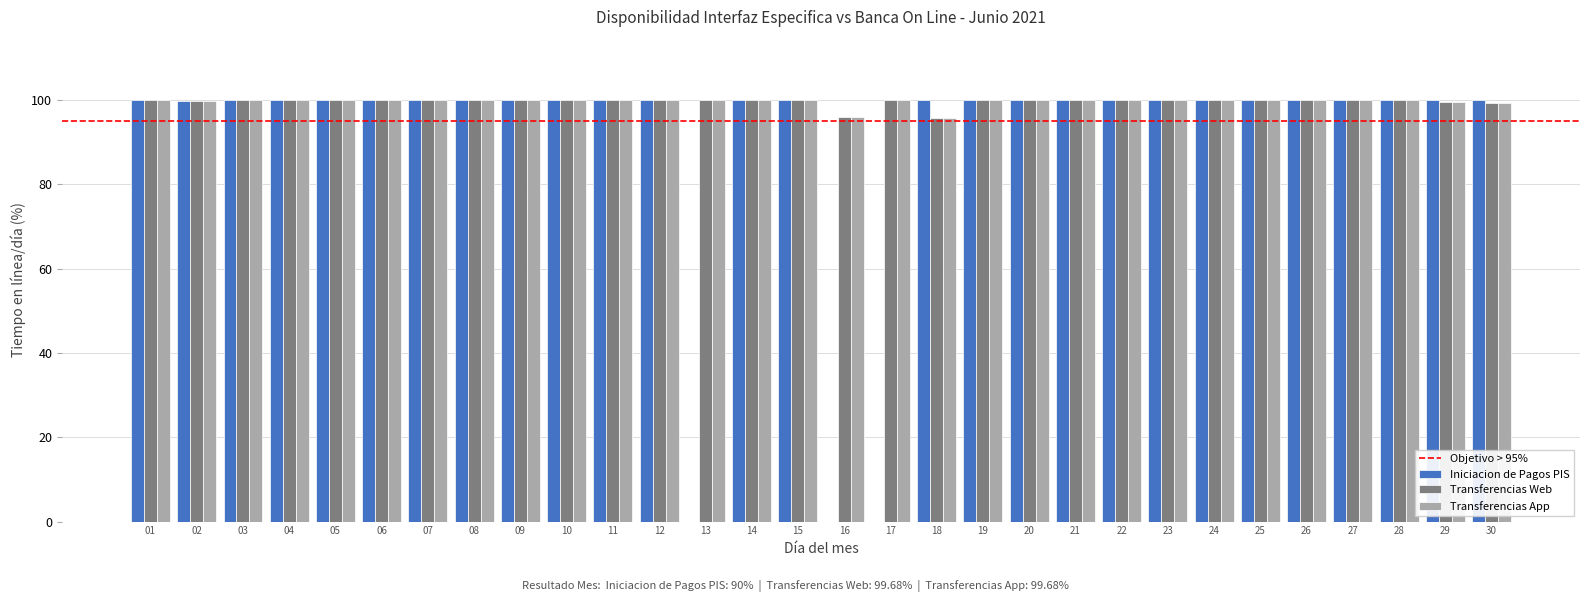

What is the highest value of the Transferencias Web series?

100.0